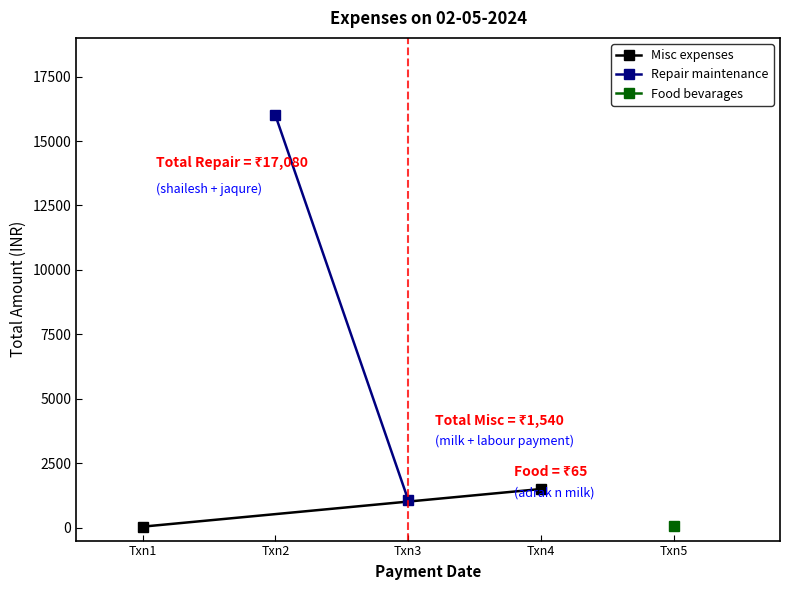

The Repair maintenance series shows 1876 at Txn3. True or false?

False